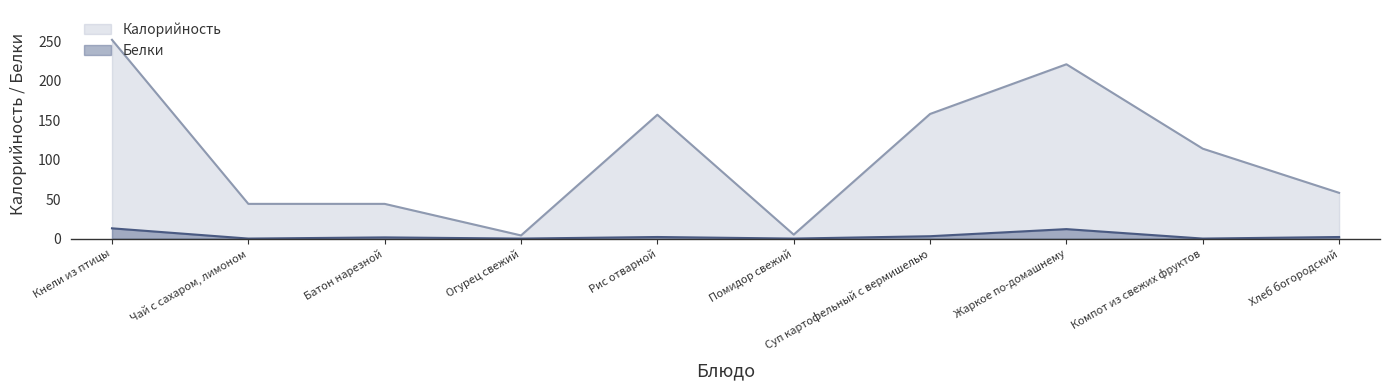

What is the total value across all series at Компот из свежих фруктов?

114.0